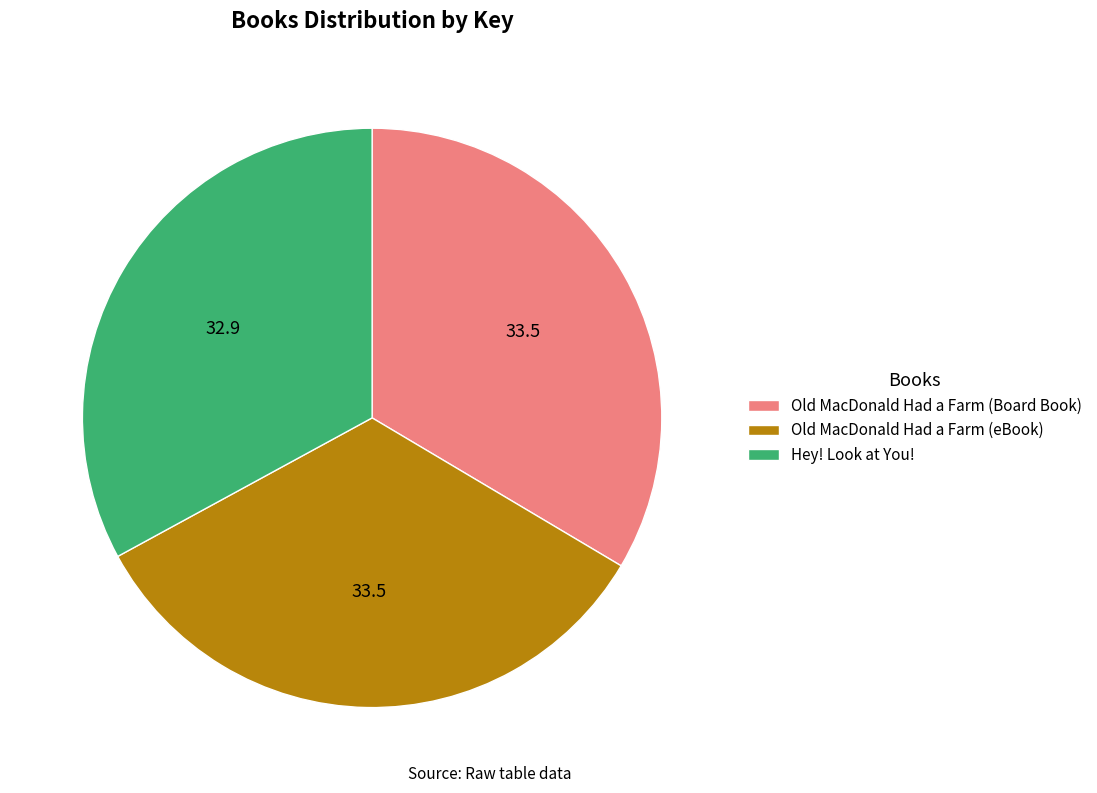

Does any single category account for the majority?

No